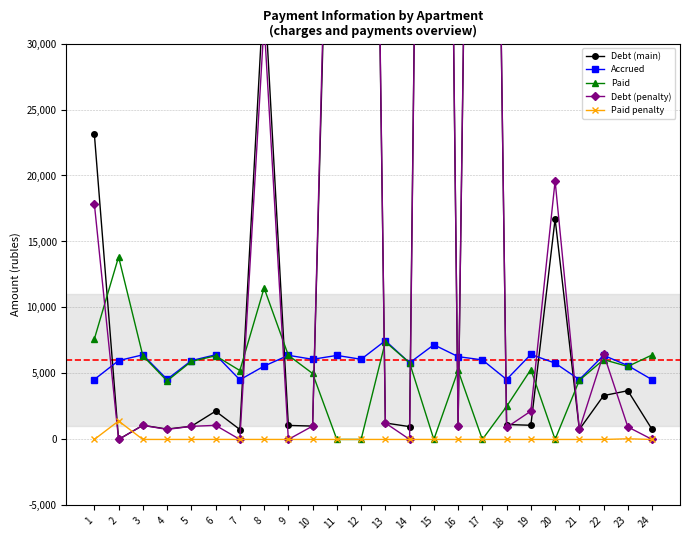

True or false: Debt (main) has a value of 1098.1 at 7.

False